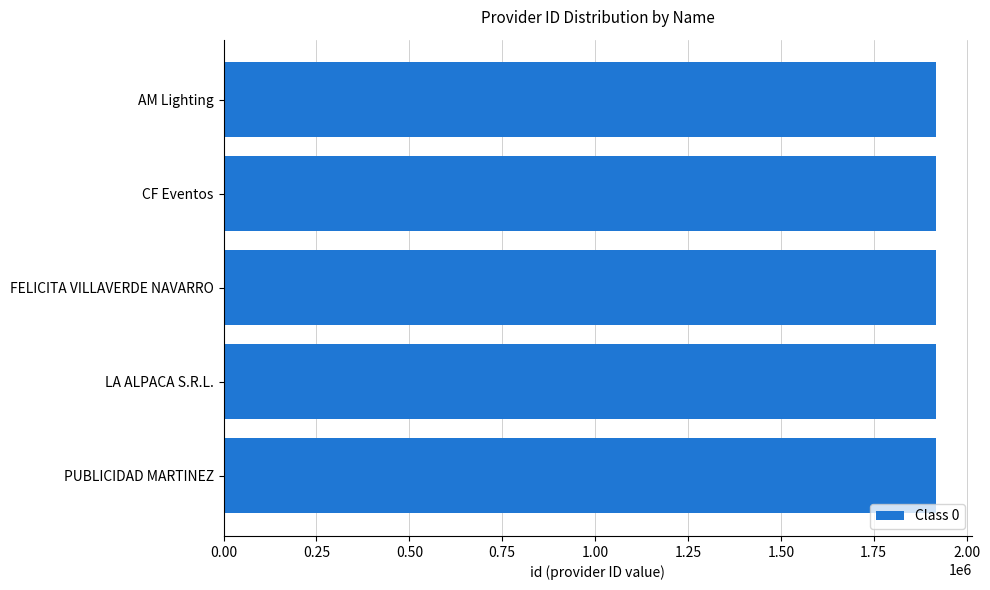

Are the bars grouped side by side (vs. stacked)?

No